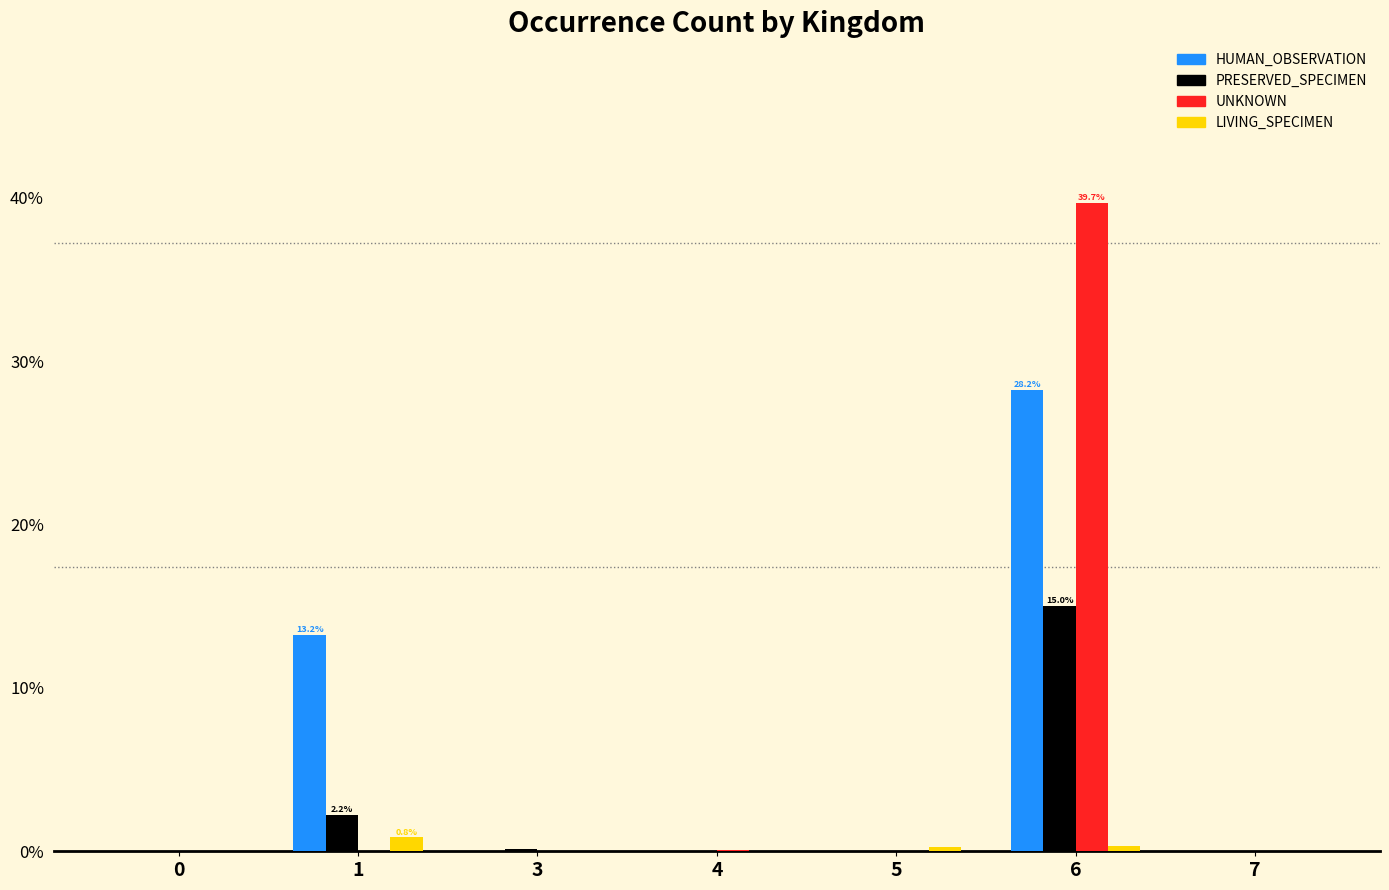

The LIVING_SPECIMEN series shows 0.0 at 4. True or false?

True